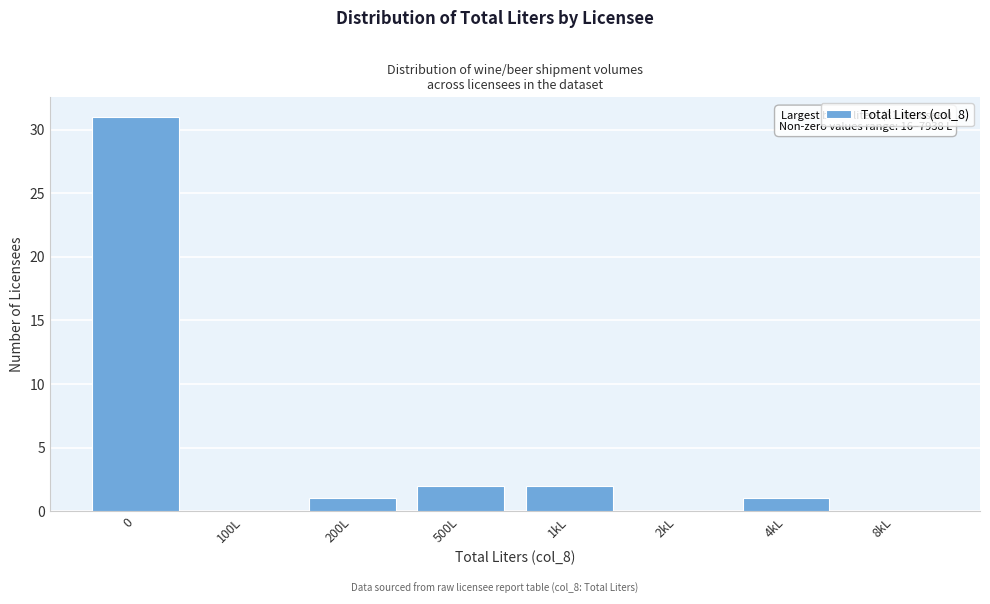

Reading left to right, list all the values displayed in this chart.

0=31	100L=0	200L=1	500L=2	1kL=2	2kL=0	4kL=1	8kL=0